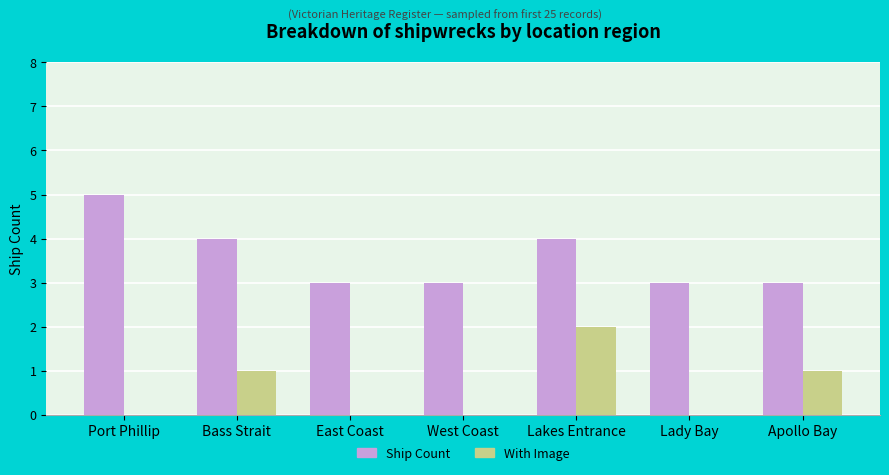

Which series has the largest total across all categories?

Ship Count